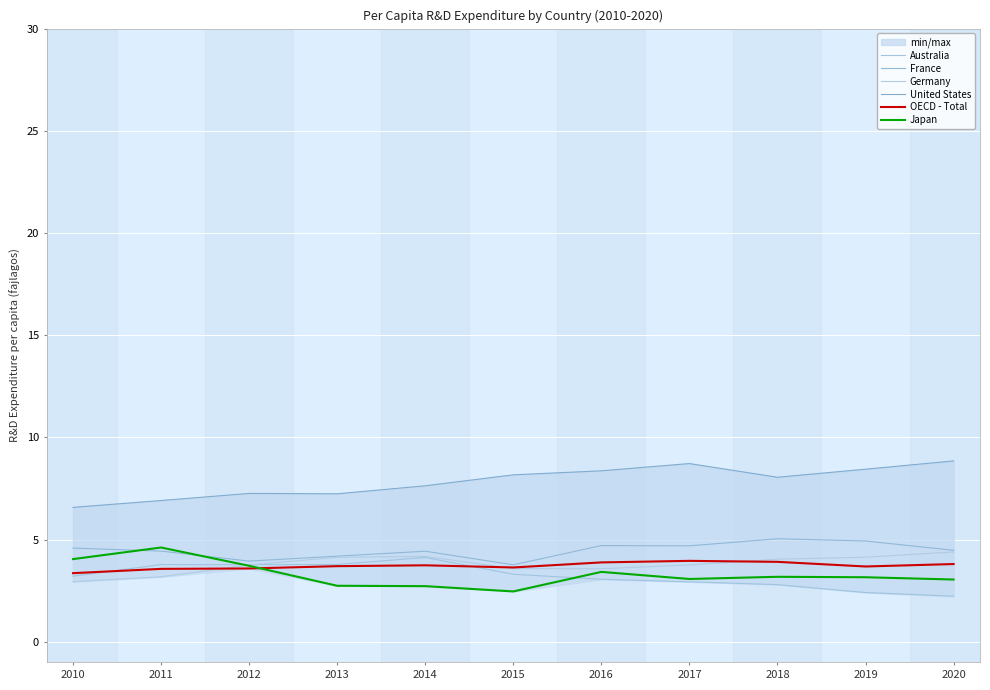

Rank the series by their maximum value, from lowest to highest.

OECD - Total, Australia, Germany, Japan, France, United States